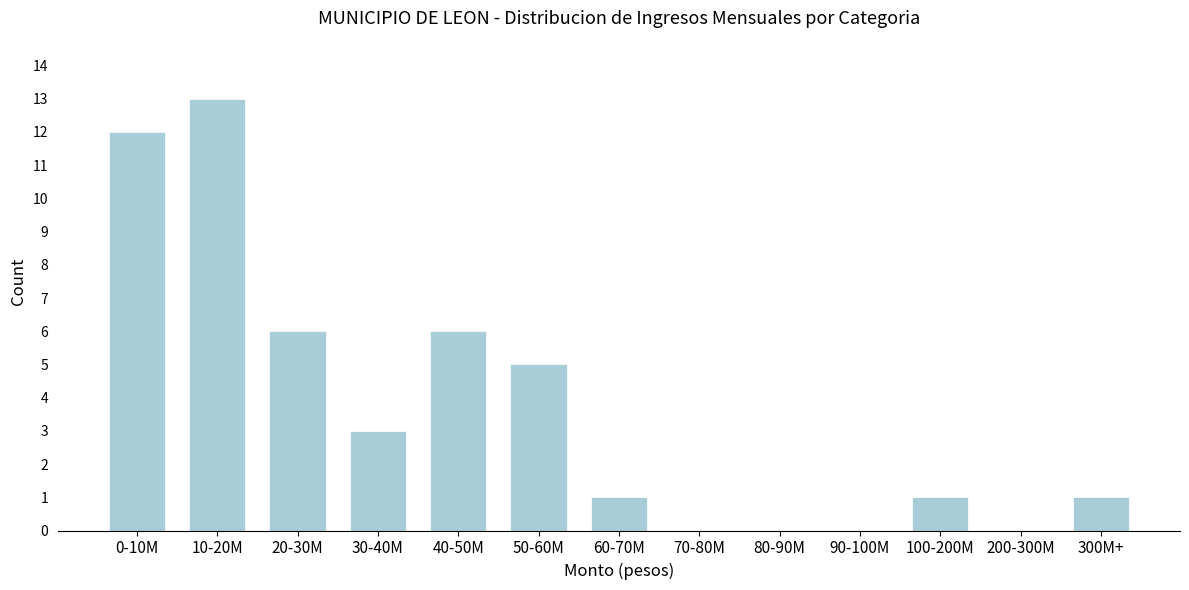

Reading left to right, what are all the values shown in this chart?

0-10M=12	10-20M=13	20-30M=6	30-40M=3	40-50M=6	50-60M=5	60-70M=1	70-80M=0	80-90M=0	90-100M=0	100-200M=1	200-300M=0	300M+=1